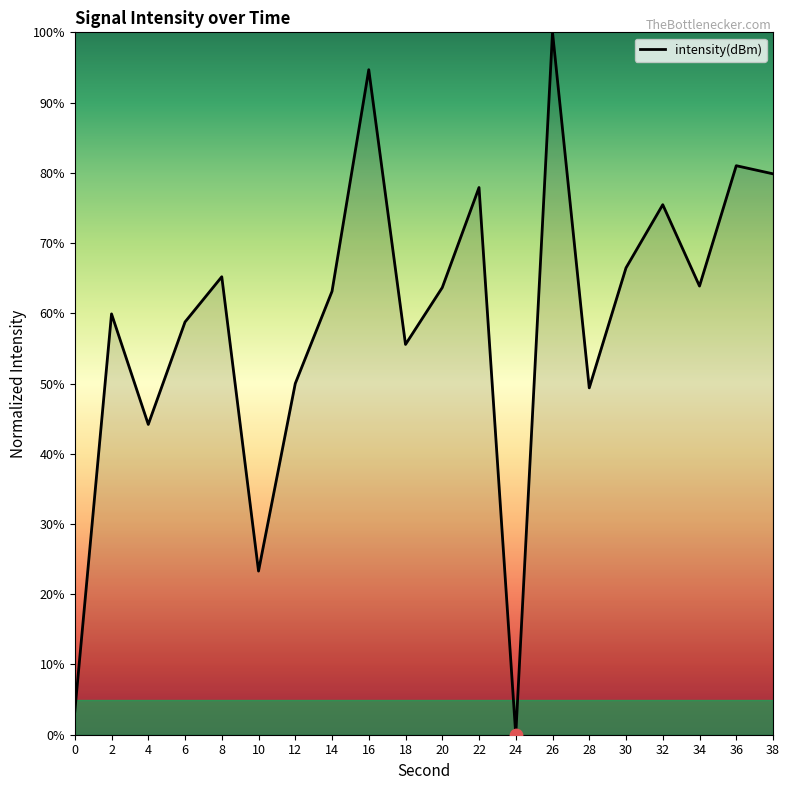

What is the change in value from 2 to 8?

+5.3